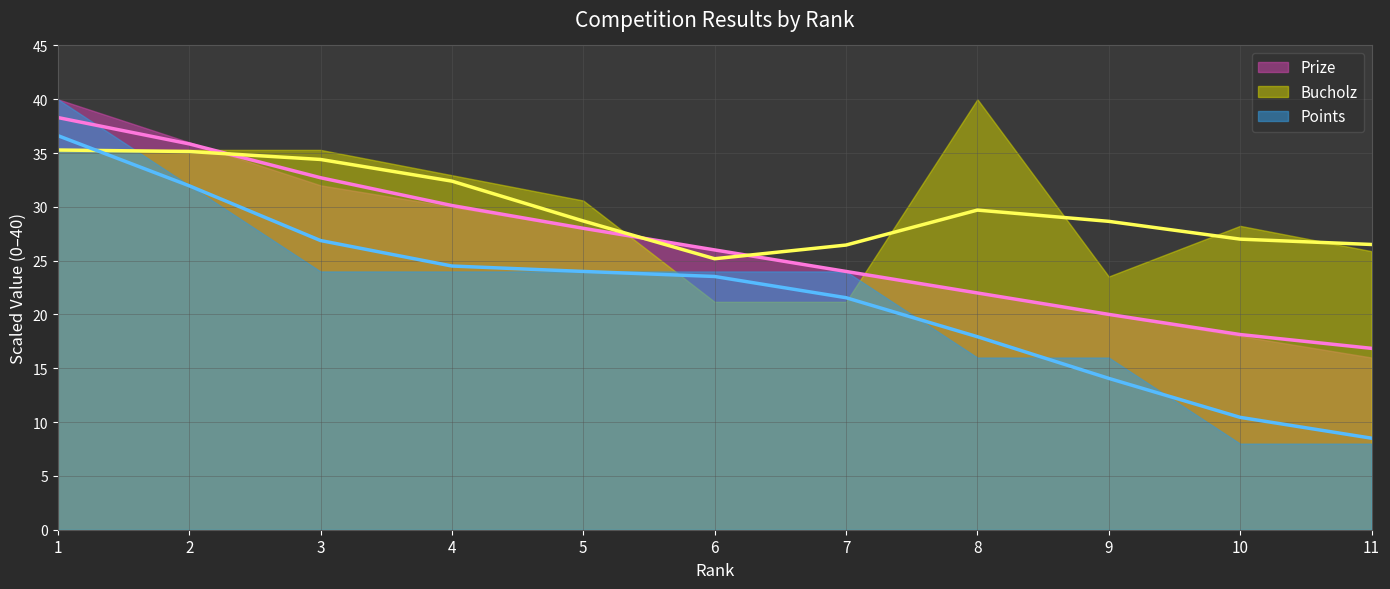

True or false: Points and Prize intersect in this chart.

False